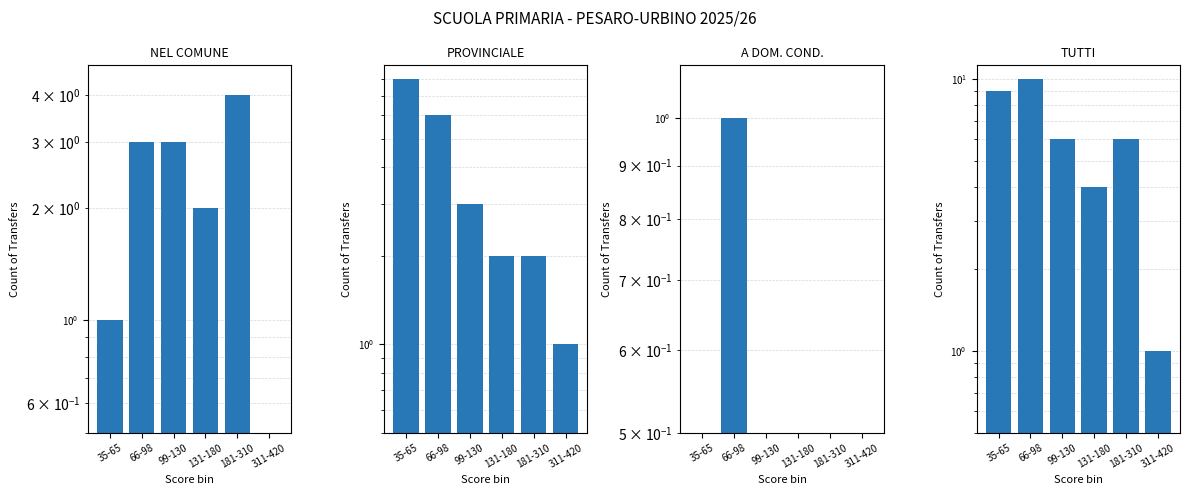

Which category has the highest value in the TUTTI series?

66-98